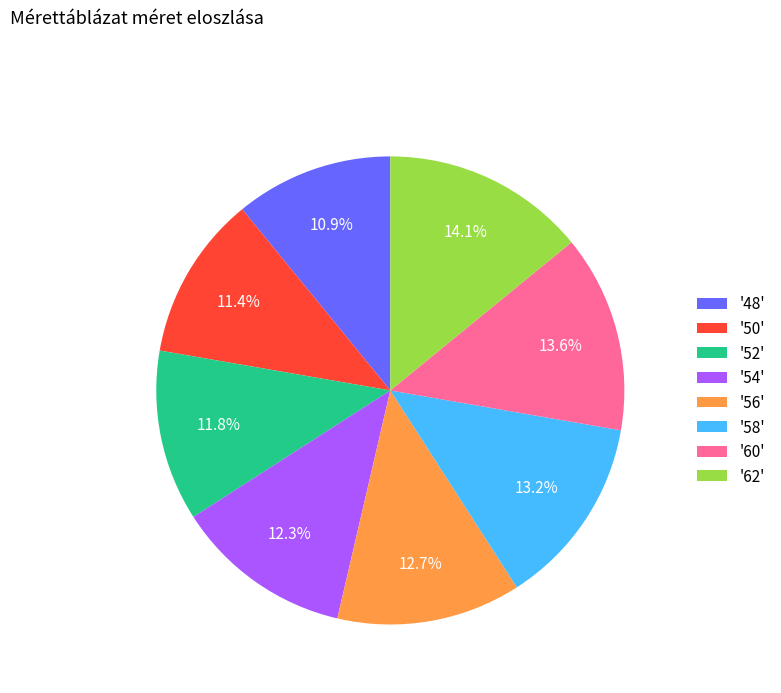

What portion of the pie excludes '54'?

87.7%